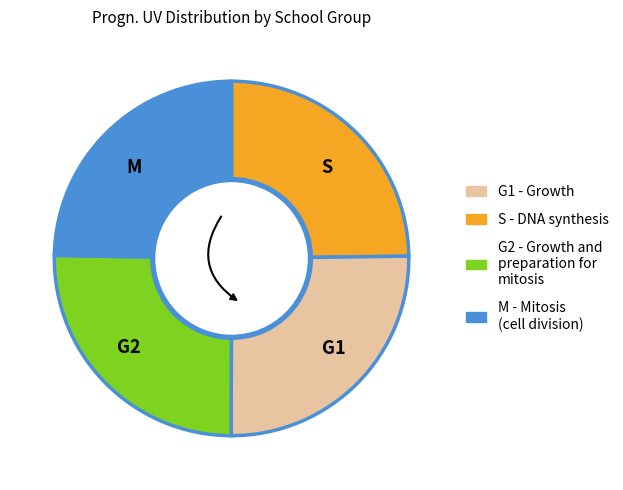

True or false: G1 accounts for 19% of the total.

False